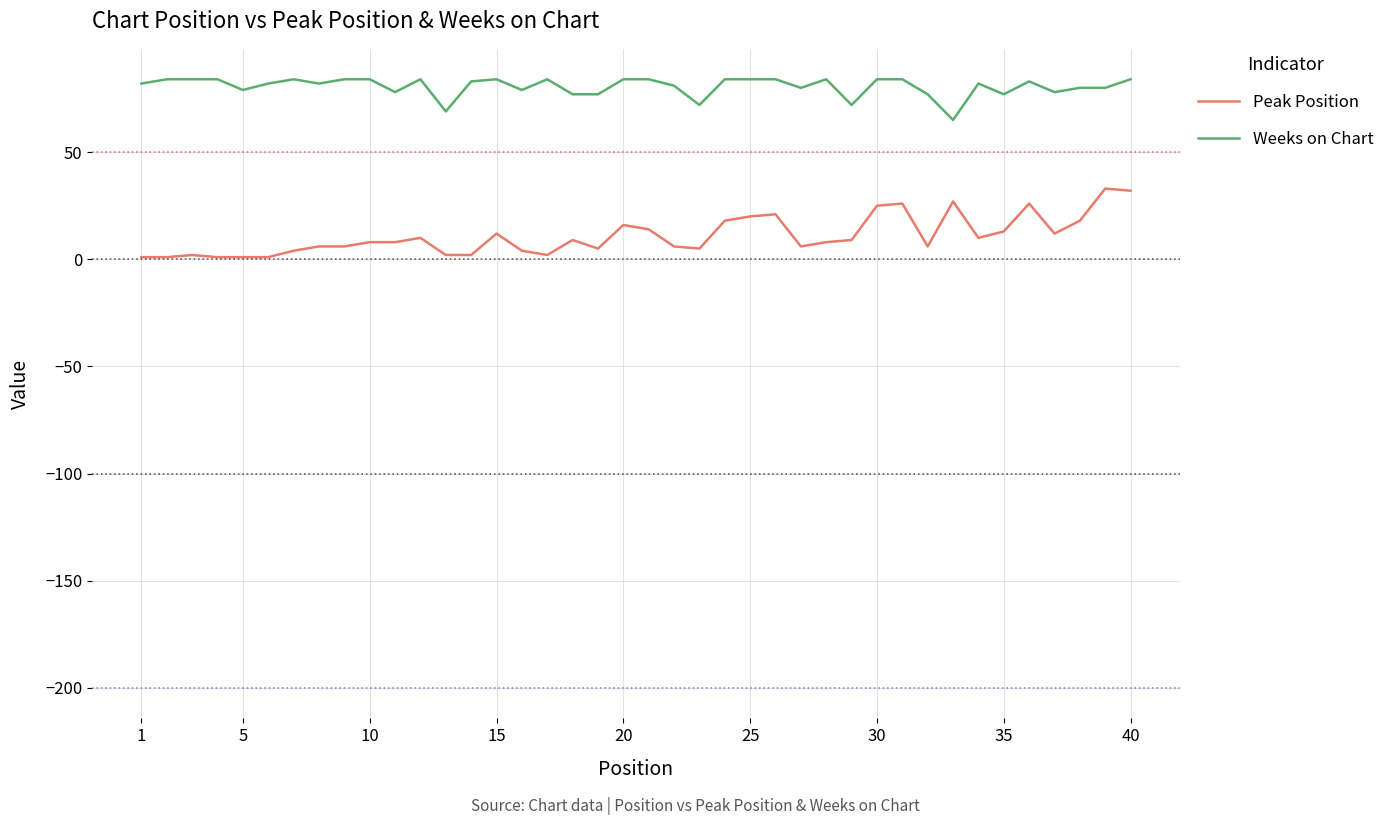

Is this an area chart (filled region under the line)?

No